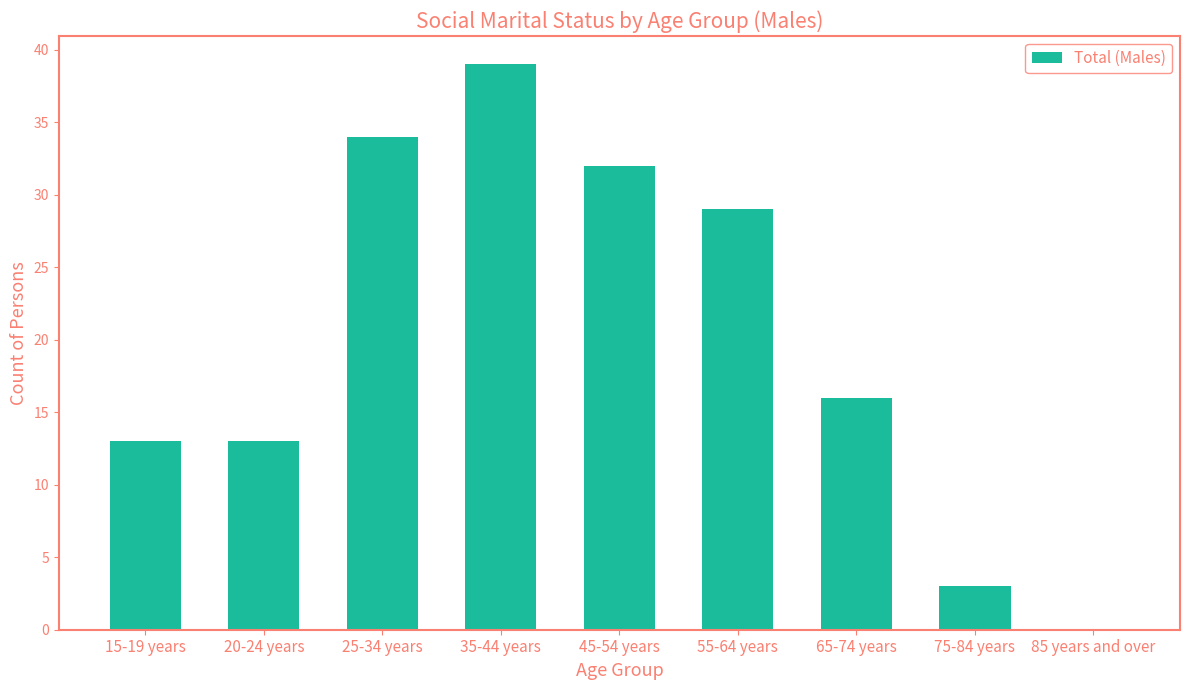

What is the sum of the values at 45-54 years and 25-34 years?

66